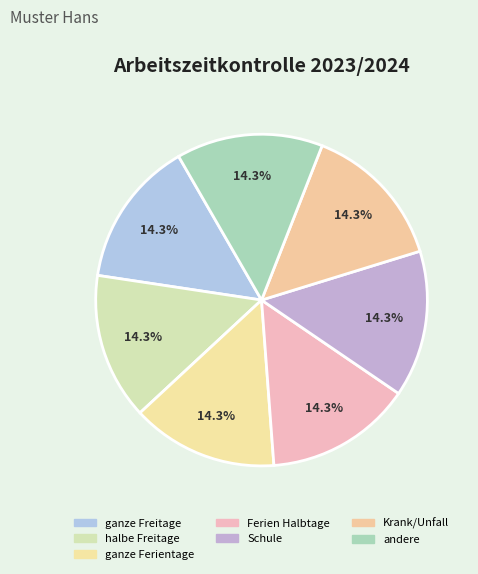

How many segments does this pie chart have?

7